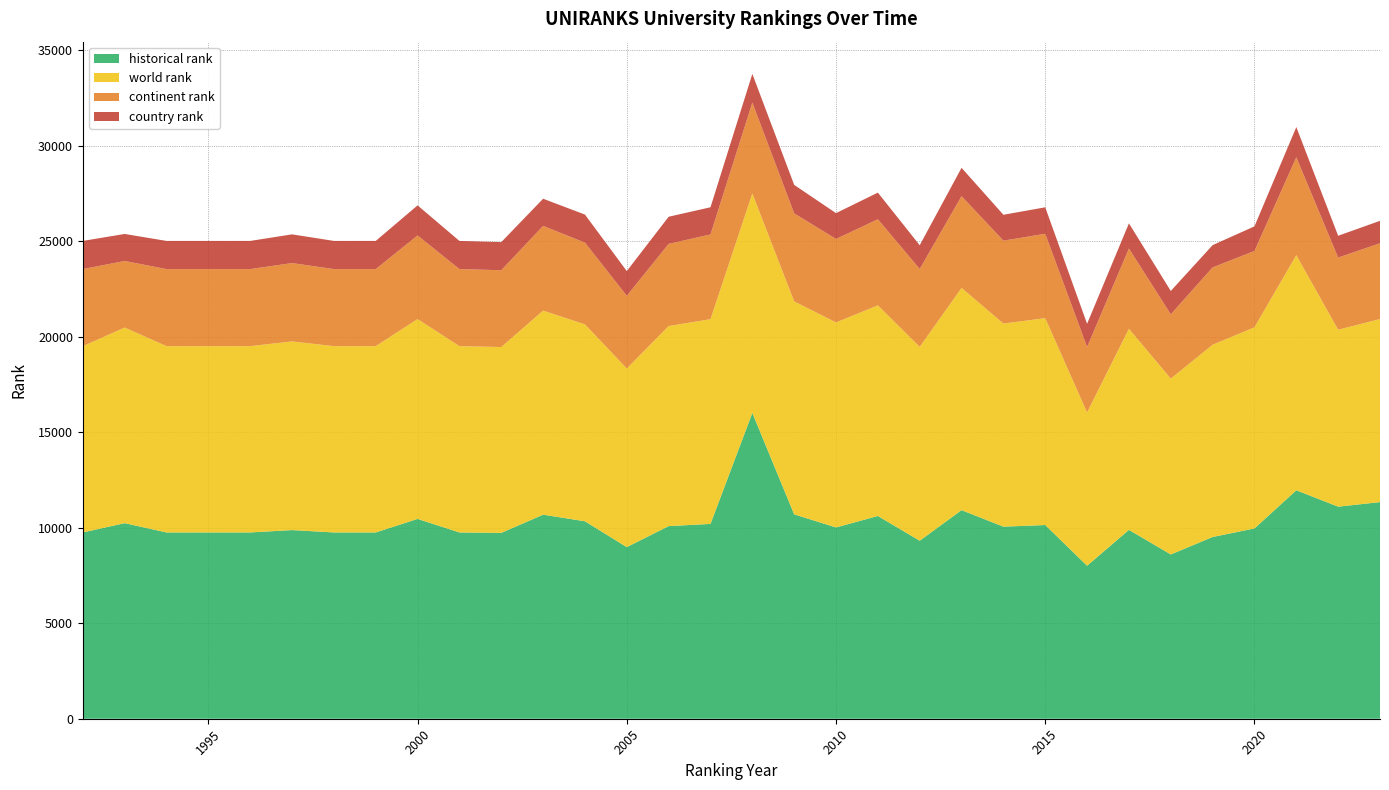

Reading left to right, transcribe all the data shown in this chart.

world rank: 9757.0	10244.0	9757.0	9757.0	9757.0	9881.0	9757.0	9757.0	10467.0	9757.0	9734.0	10688.0	10314.0	9355.0	10477.0	10723.0	11492.0	11154.0	10737.0	11031.0	10154.0	11639.0	10638.0	10834.0	8029.0	10531.0	9210.0	10068.0	10534.0	12314.0	9266.0	9589.0
continent rank: 4037.0	3488.0	4037.0	4037.0	4037.0	4104.0	4037.0	4037.0	4378.0	4037.0	4024.0	4437.0	4280.0	3807.0	4305.0	4437.0	4760.0	4611.0	4372.0	4509.0	4080.0	4806.0	4342.0	4421.0	3428.0	4203.0	3370.0	4051.0	4000.0	5126.0	3780.0	3969.0
country rank: 1475.0	1415.0	1475.0	1475.0	1475.0	1504.0	1475.0	1475.0	1576.0	1475.0	1471.0	1423.0	1469.0	1295.0	1421.0	1425.0	1503.0	1491.0	1353.0	1396.0	1242.0	1485.0	1355.0	1385.0	1216.0	1320.0	1221.0	1168.0	1288.0	1582.0	1143.0	1174.0
historical rank: 9757.0	10244.0	9757.0	9757.0	9757.0	9881.0	9757.0	9757.0	10467.0	9757.0	9734.0	10688.0	10342.0	8988.5	10089.5	10204.0	16018.5	10704.0	10019.5	10620.0	9323.5	10925.0	10060.5	10146.0	8013.5	9892.0	8604.0	9519.0	9967.0	11966.0	11107.5	11346.0